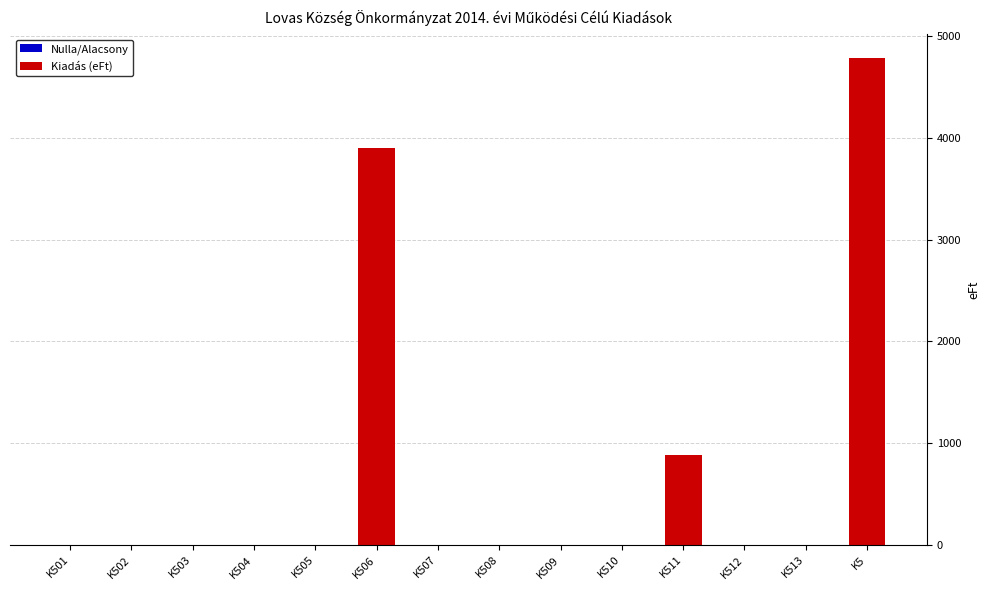

Rank the categories by value from lowest to highest.

K501, K502, K503, K504, K505, K507, K508, K509, K510, K512, K513, K511, K506, K5